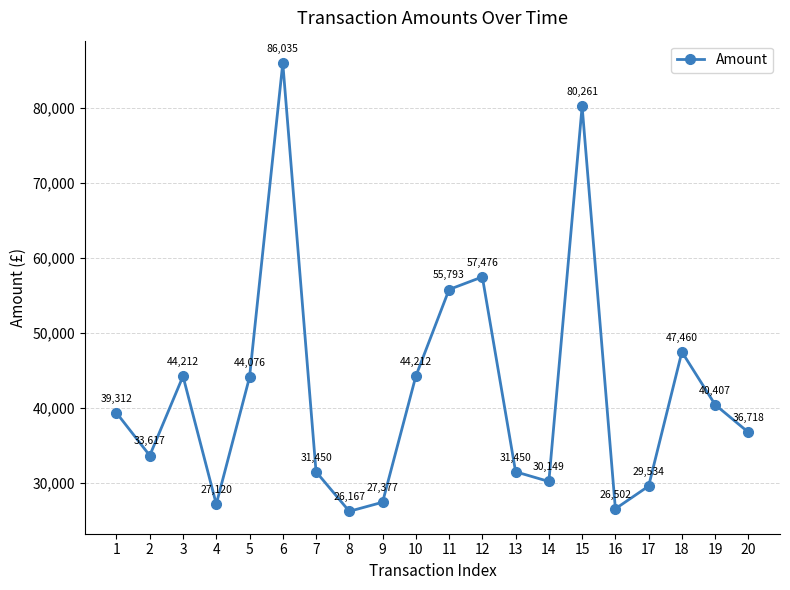

Which label corresponds to the largest value in the chart?

6